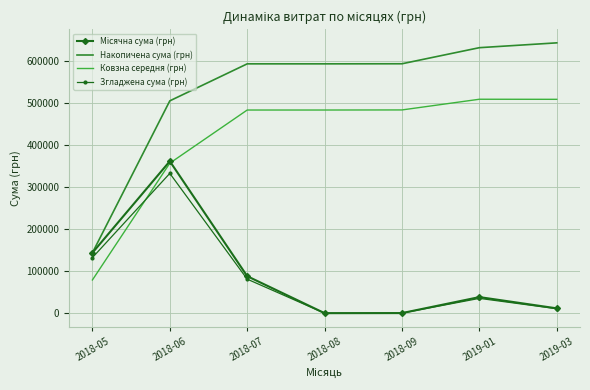

Which series ends up on top after the final intersection of Ковзна середня (грн) and Згладжена сума (грн)?

Ковзна середня (грн)